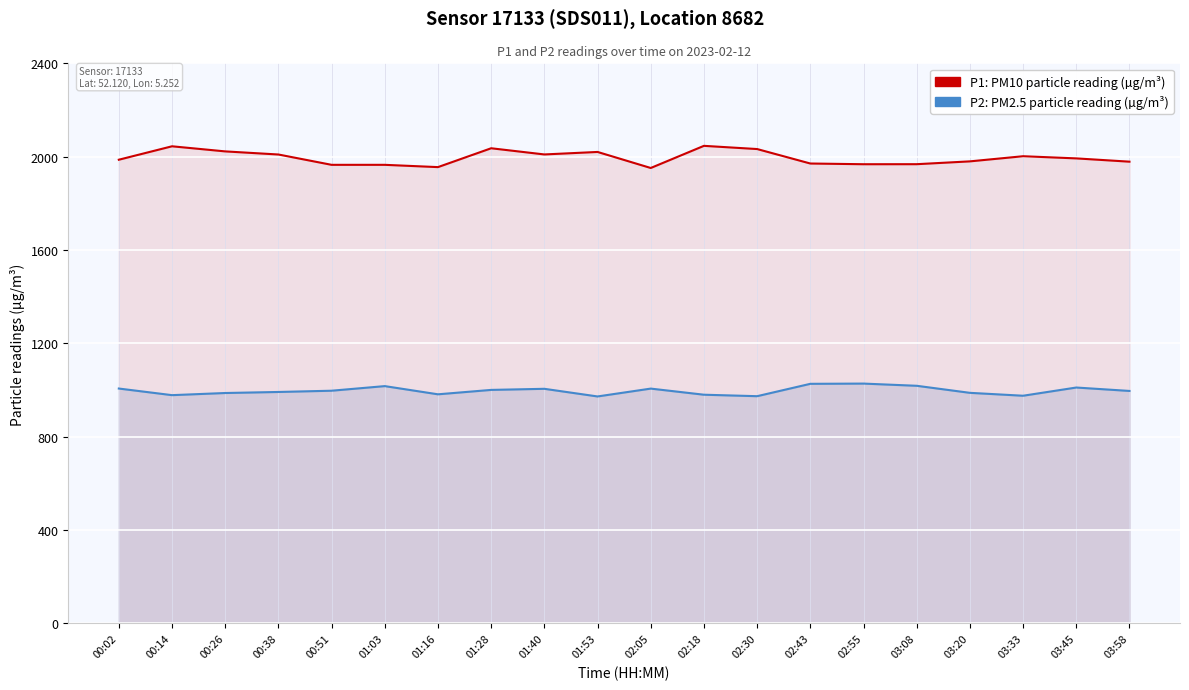

What is the difference between the maximum and minimum values in the P2 series?

55.2